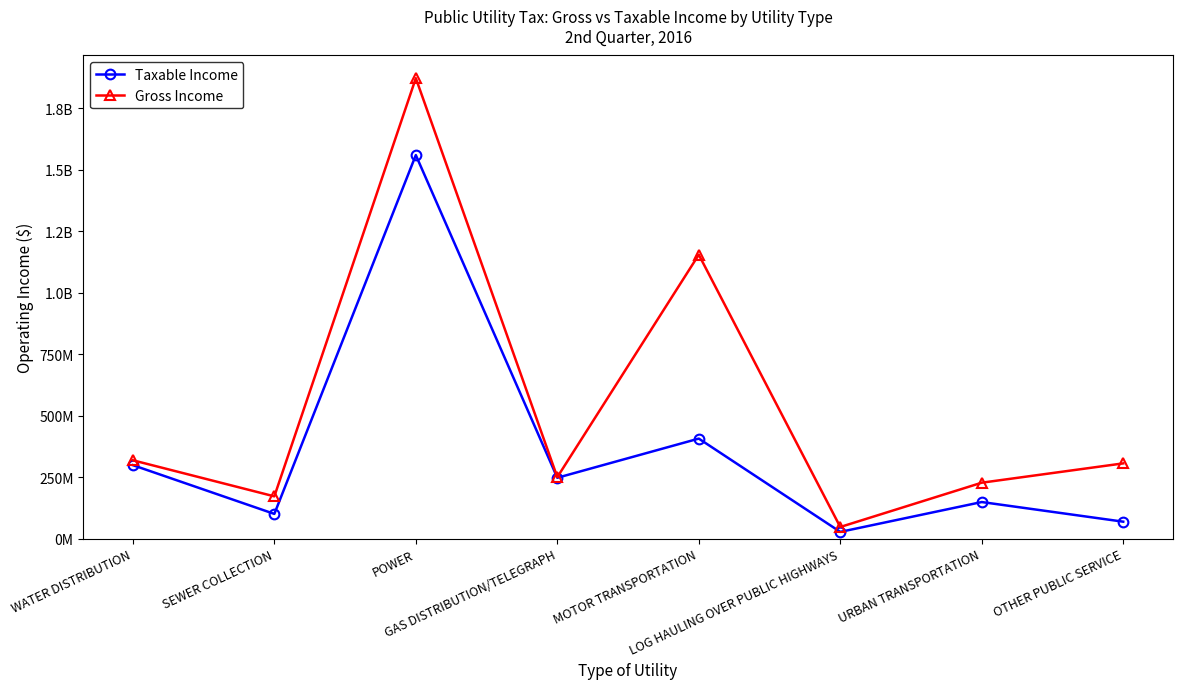

Between WATER DISTRIBUTION and MOTOR TRANSPORTATION, which series saw the biggest shift?

Gross Income